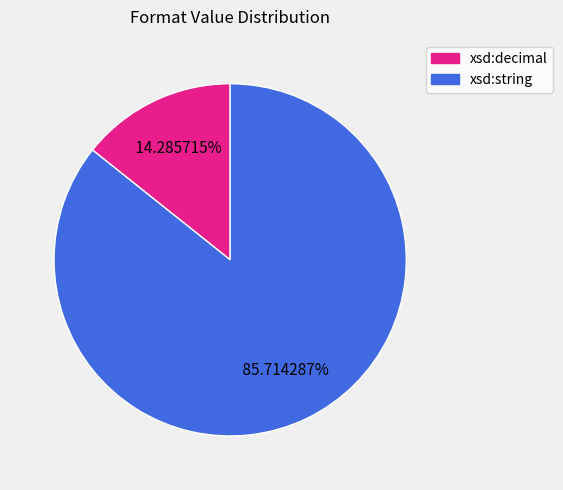

To the nearest percent, what portion does xsd:string represent?

86%